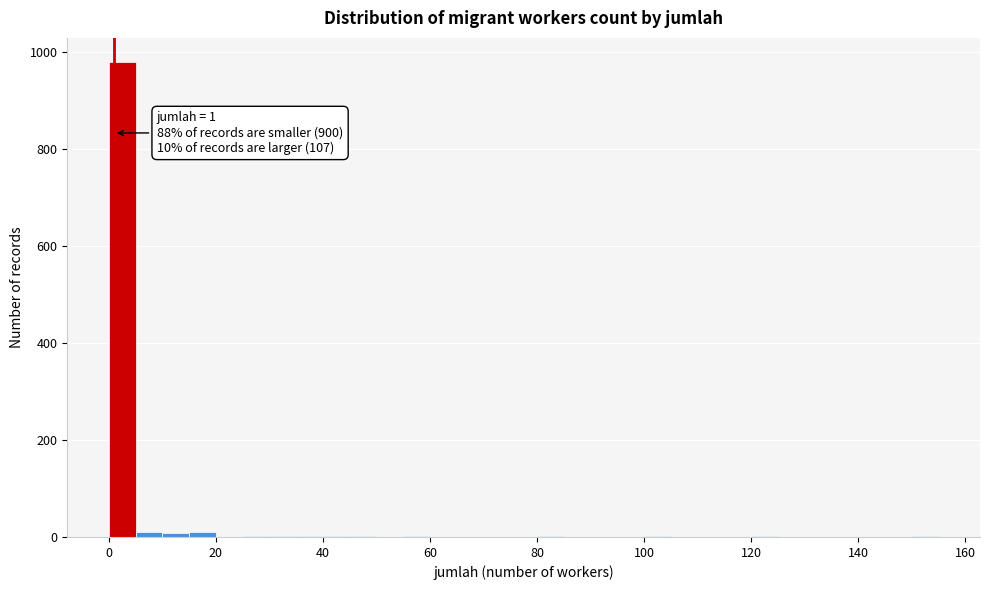

Read against the x-axis, roughly where is the centre of the tallest bar?

2